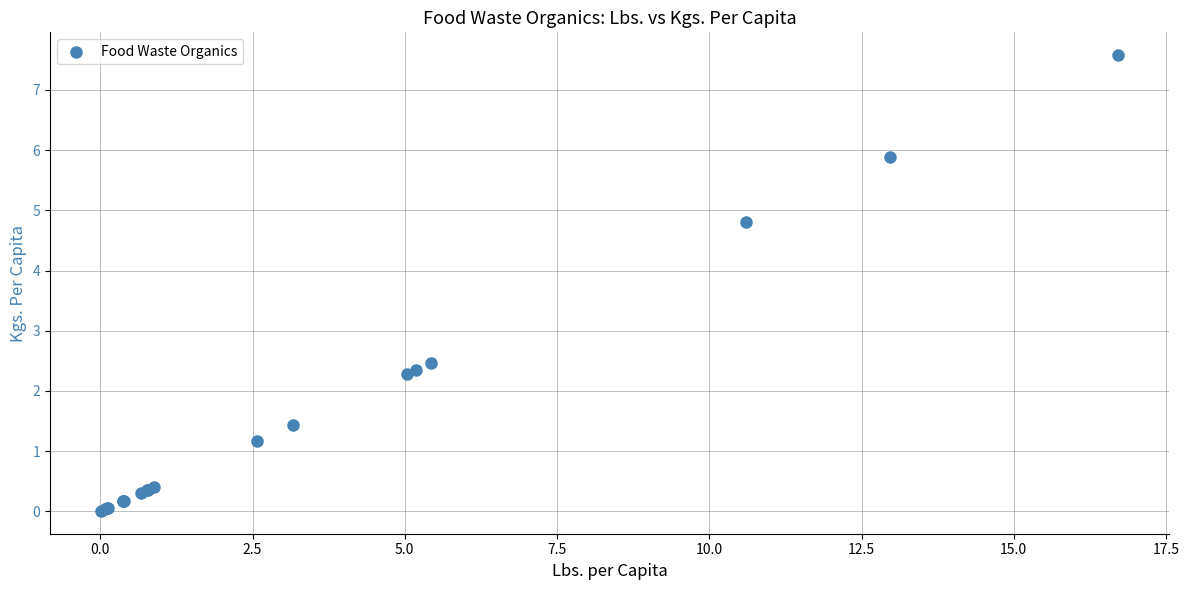

What Y value in the scatter plot is closest to 3?

2.5